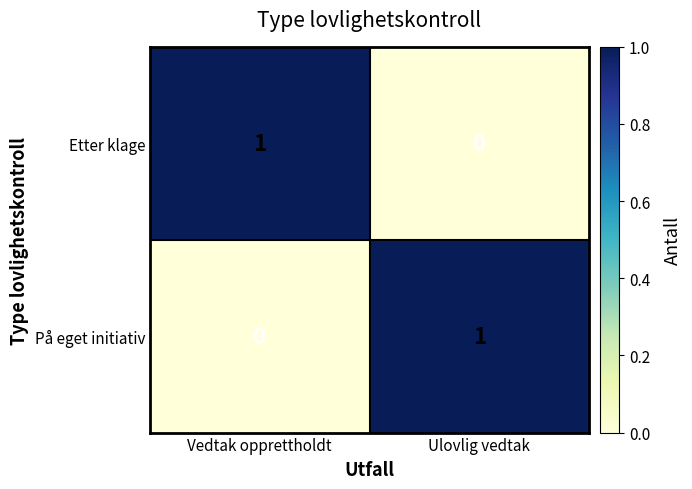

Rank the series at Vedtak opprettholdt from lowest to highest value.

På eget initiativ, Etter klage